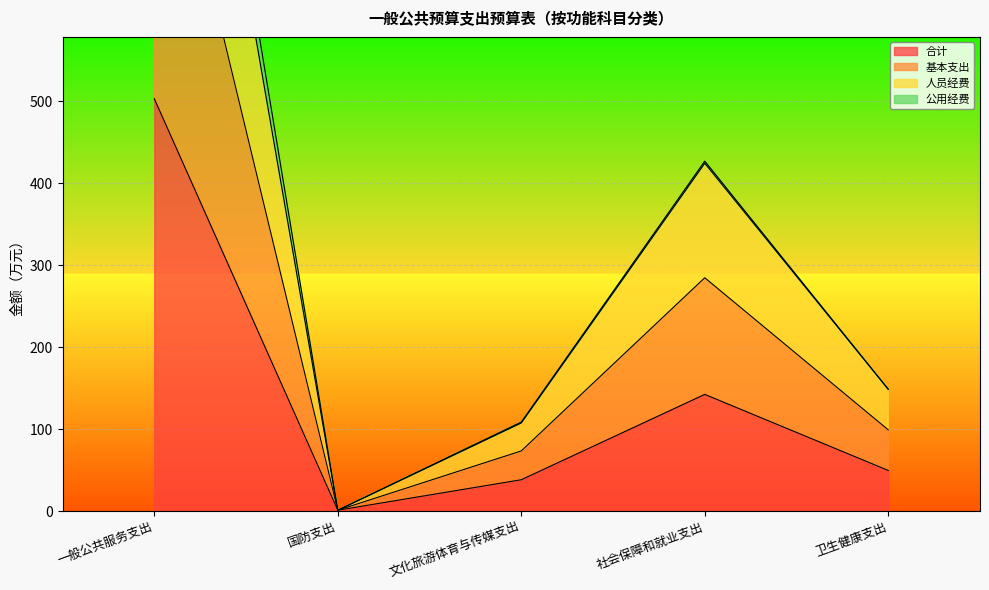

Is it true that 合计 equals 38.2 at 文化旅游体育与传媒支出?

True